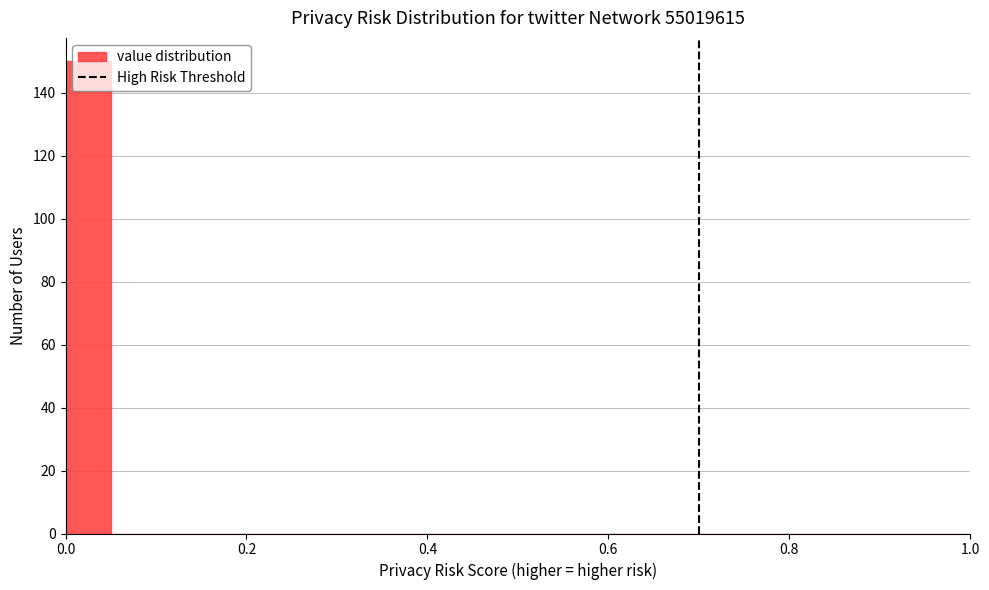

Around what value on the x-axis is the tallest bar? Give the approximate position of its centre, as read against the axis.

0.02